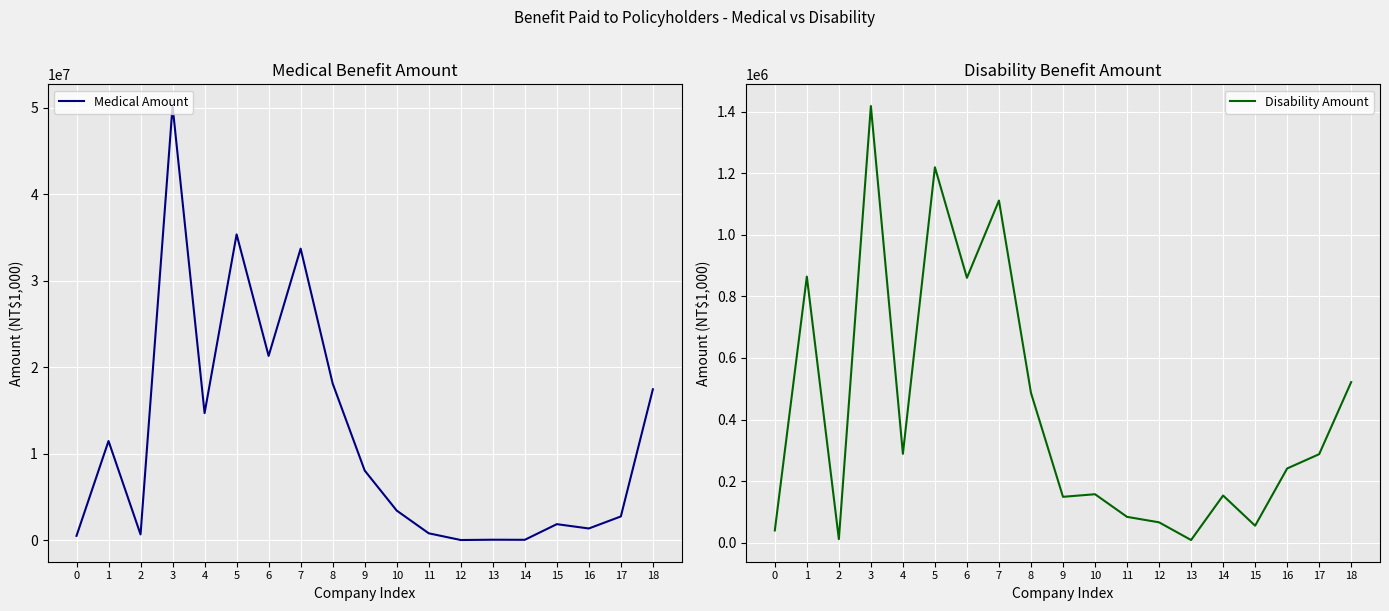

What is the total value across all series at 12?

71940